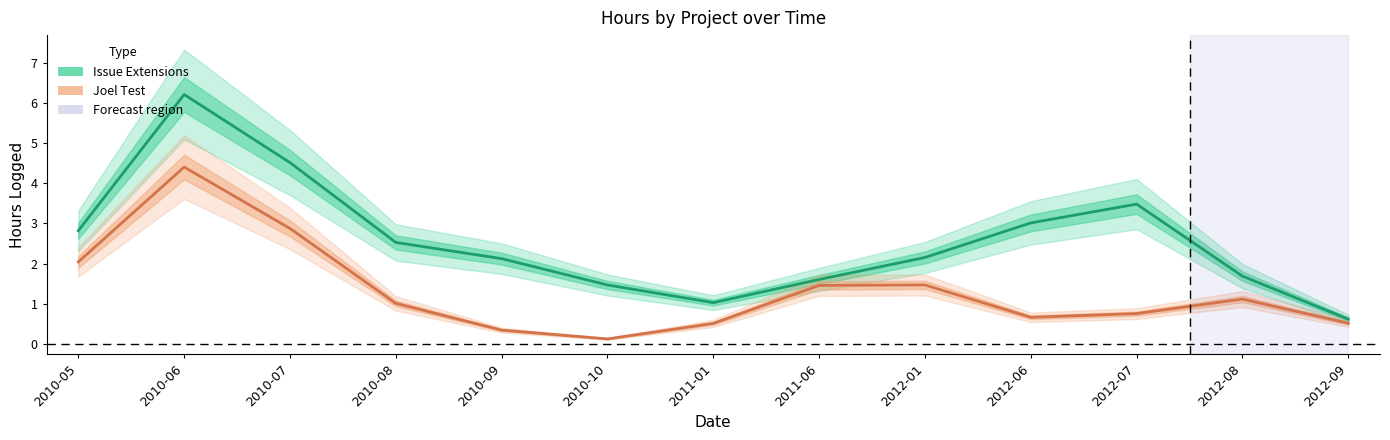

At which label does Issue Extensions first exceed 2?

2010-05